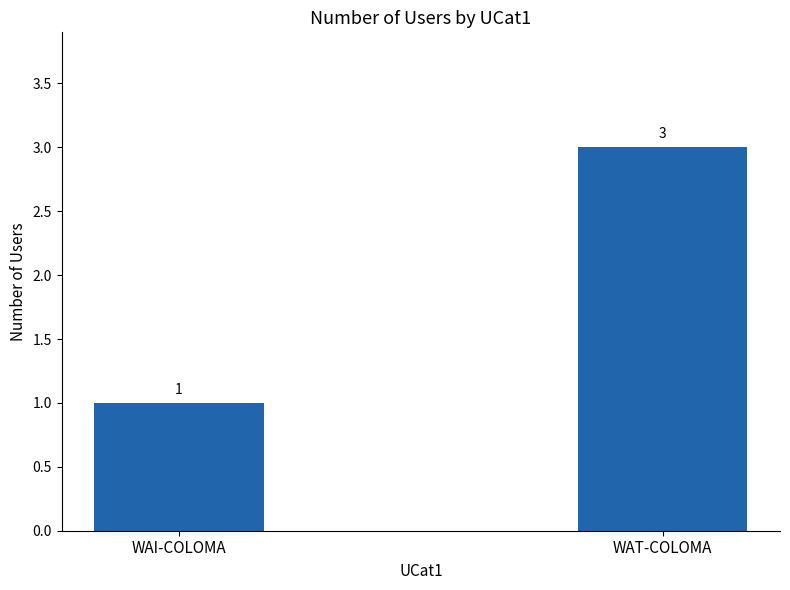

Is it true that the value at WAI-COLOMA is 2?

False